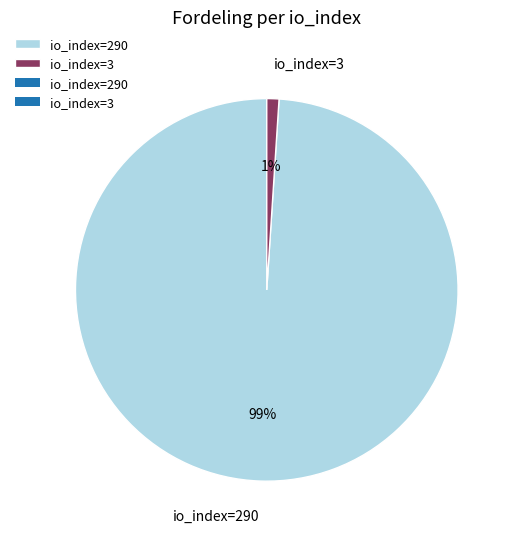

Rank the categories by value from highest to lowest.

io_index=290, io_index=3